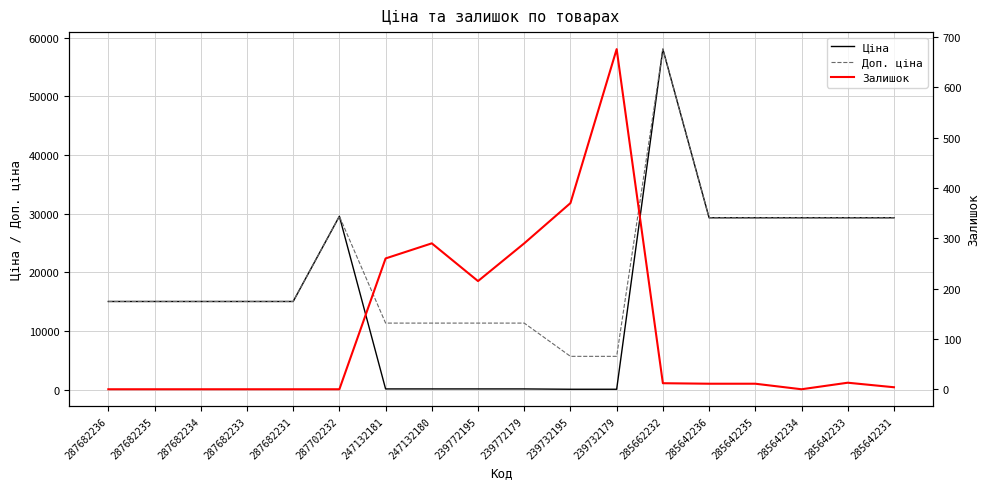

Does the chart have visible grid lines?

Yes